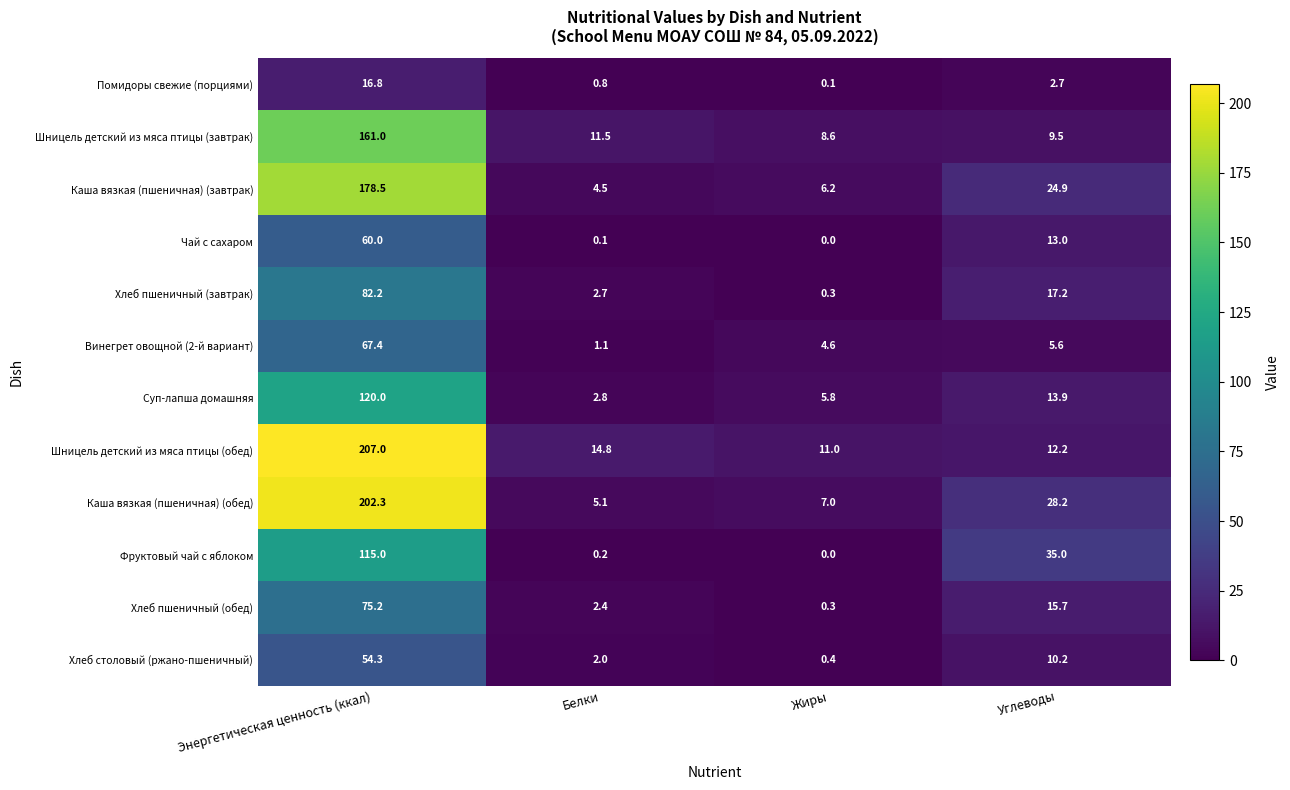

Which series changed the most between Жиры and Углеводы?

Фруктовый чай с яблоком